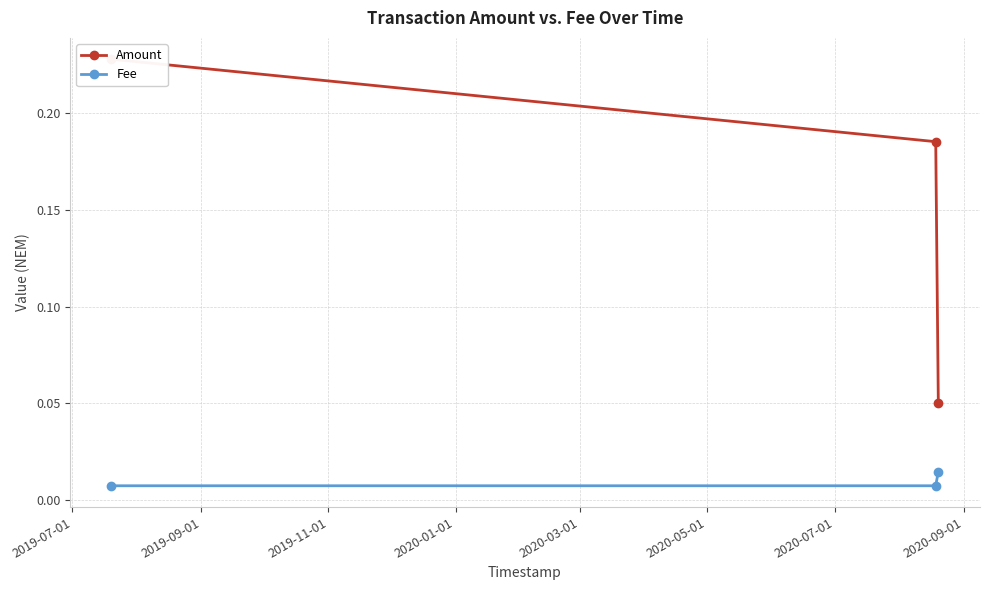

The value of Fee at 2019-07-01 is 0.0. True or false?

False